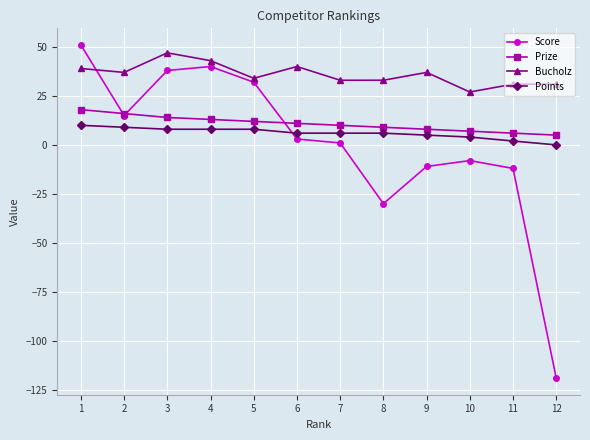

At which category is the sum across all series the highest?

1